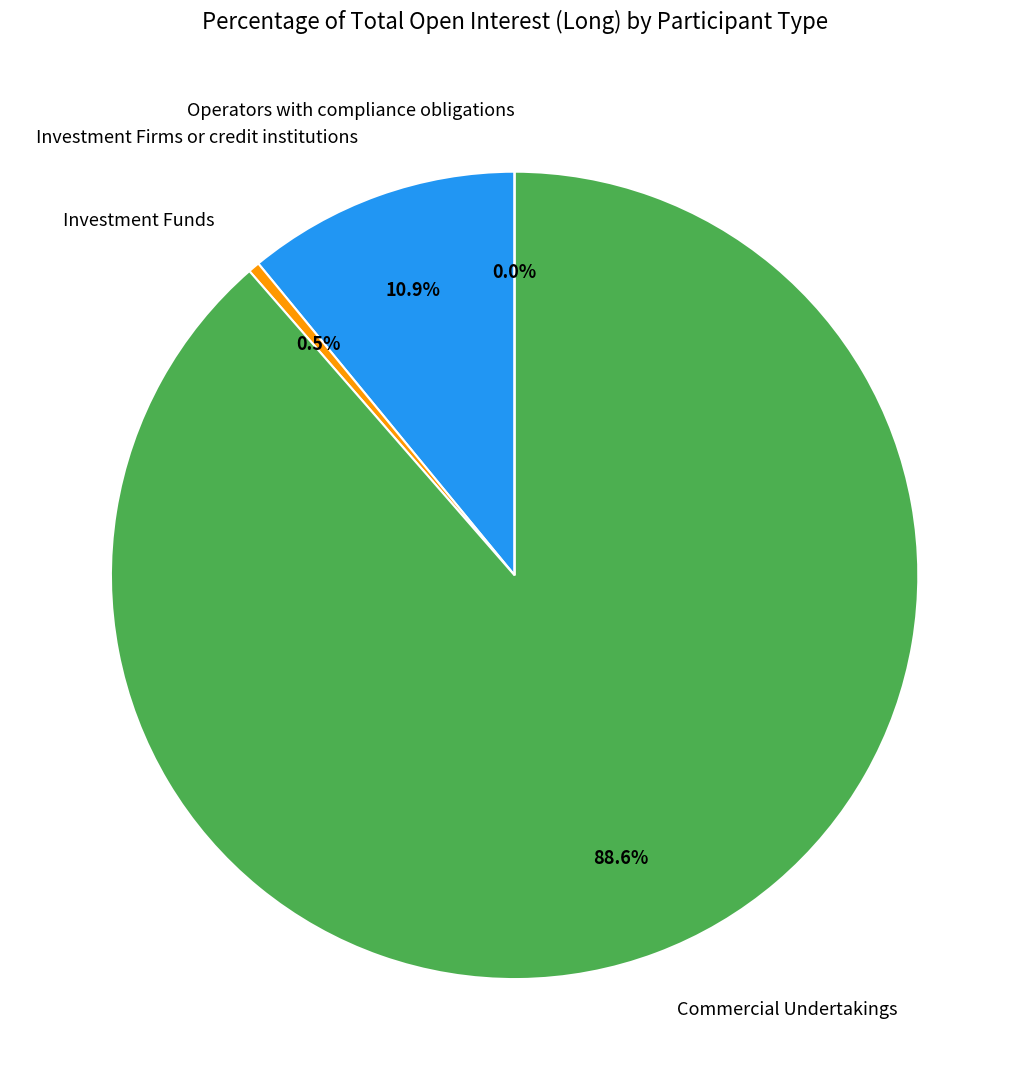

To the nearest percent, what portion does Commercial Undertakings represent?

89%